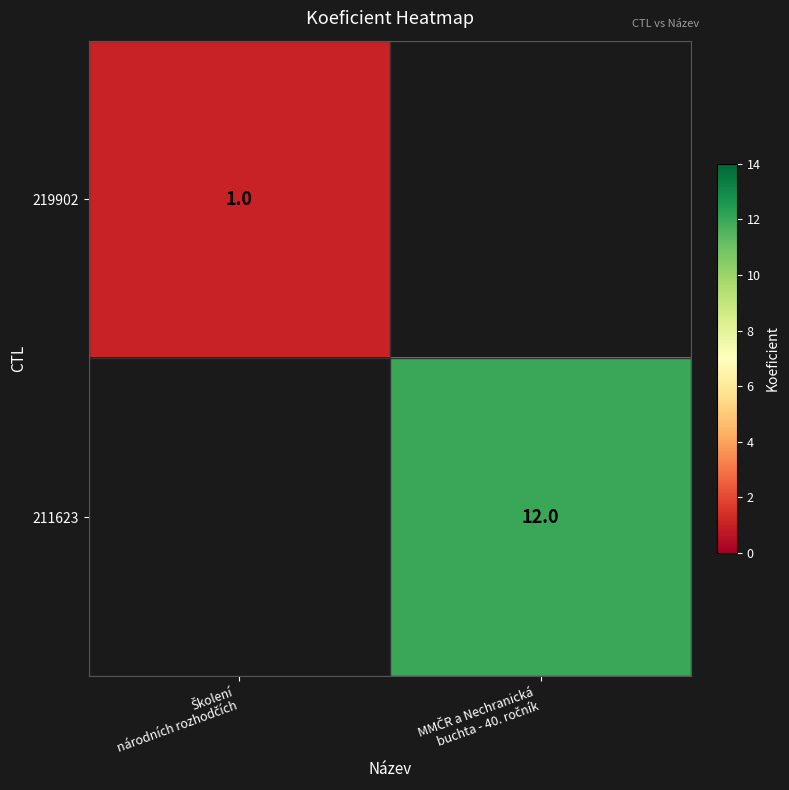

Which series has the largest total across all categories?

211623